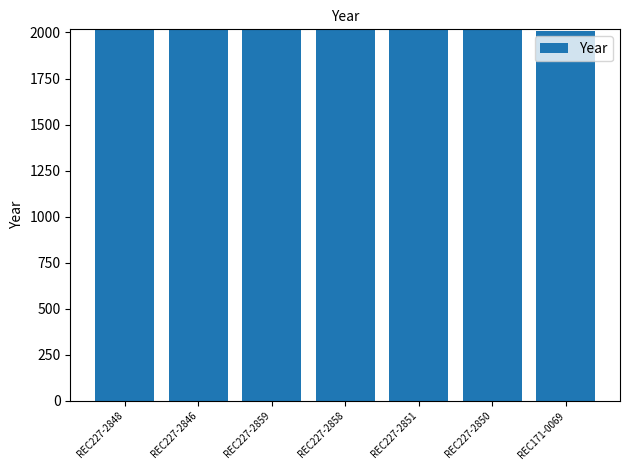

The value at REC227-2846 is 1184. True or false?

False